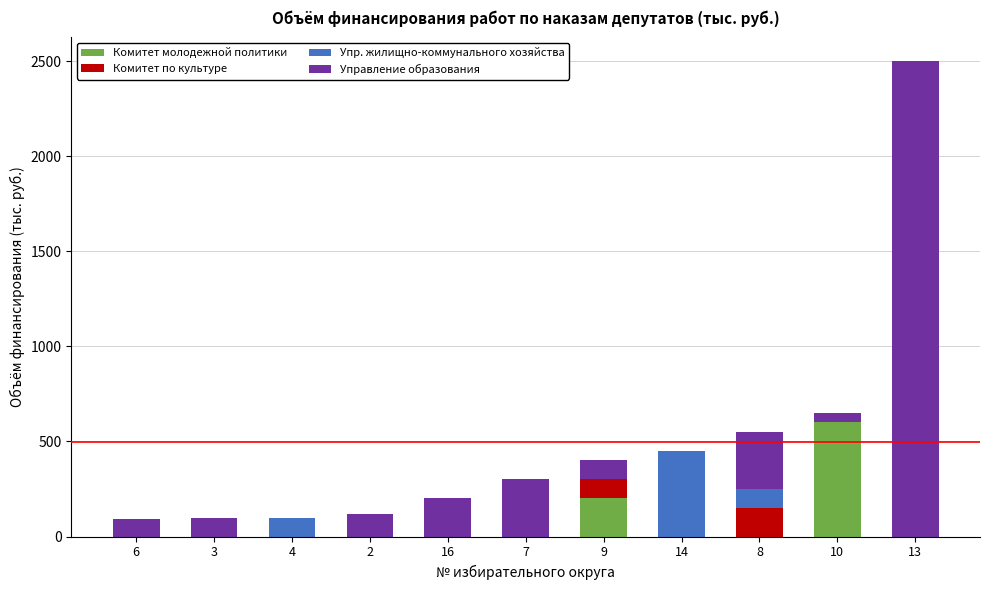

How many categories are shown in the chart?

11